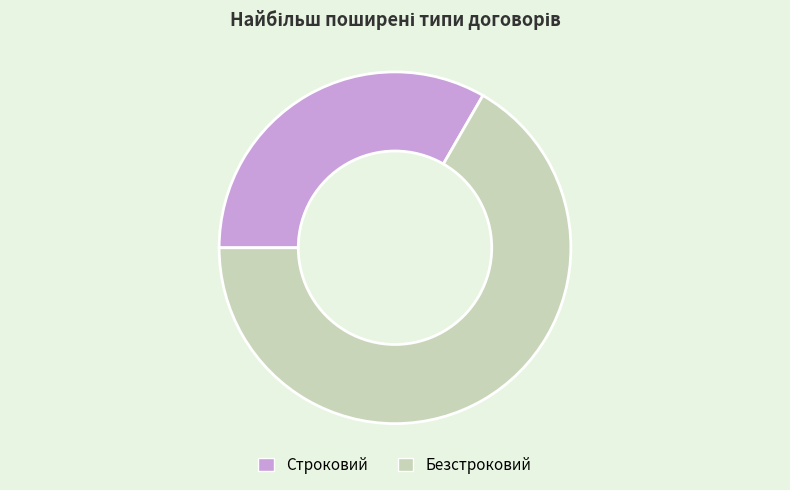

Is the sum of Безстроковий and Строковий greater than half?

Yes